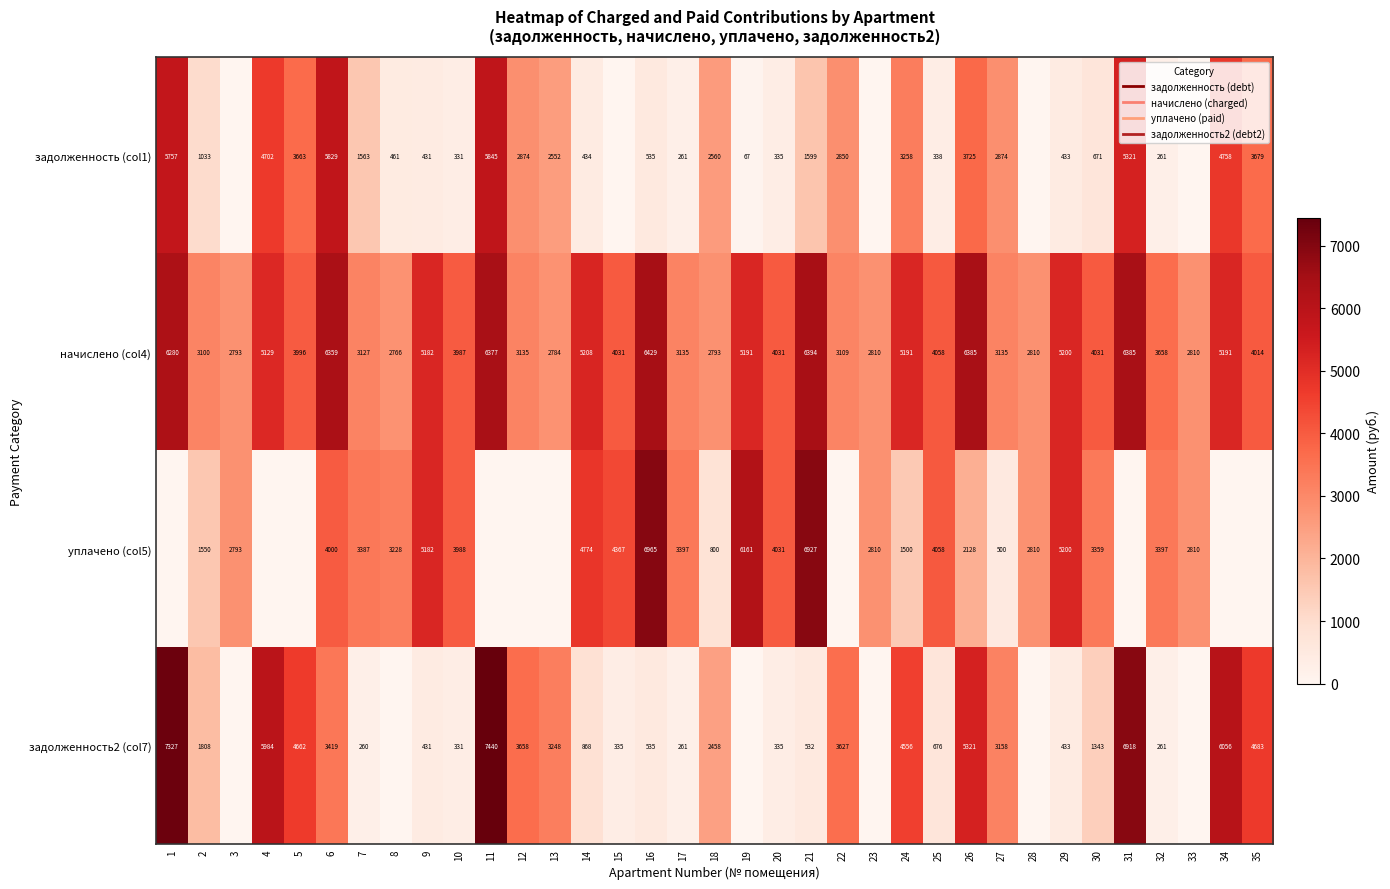

What is the spread (max minus min) of values at 9?

4750.7